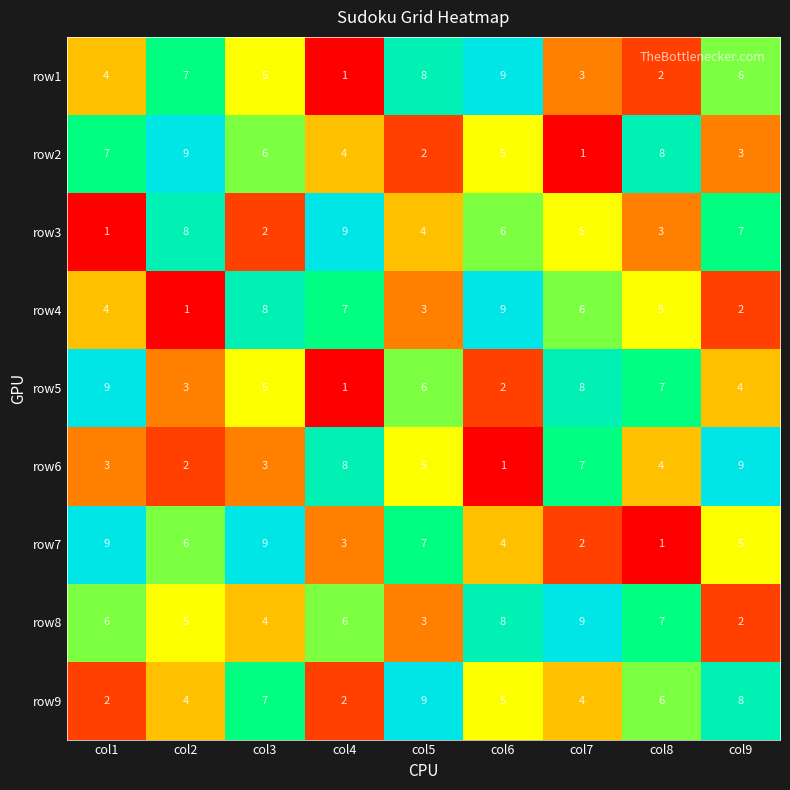

How many row8 values are between 4 and 7?

5